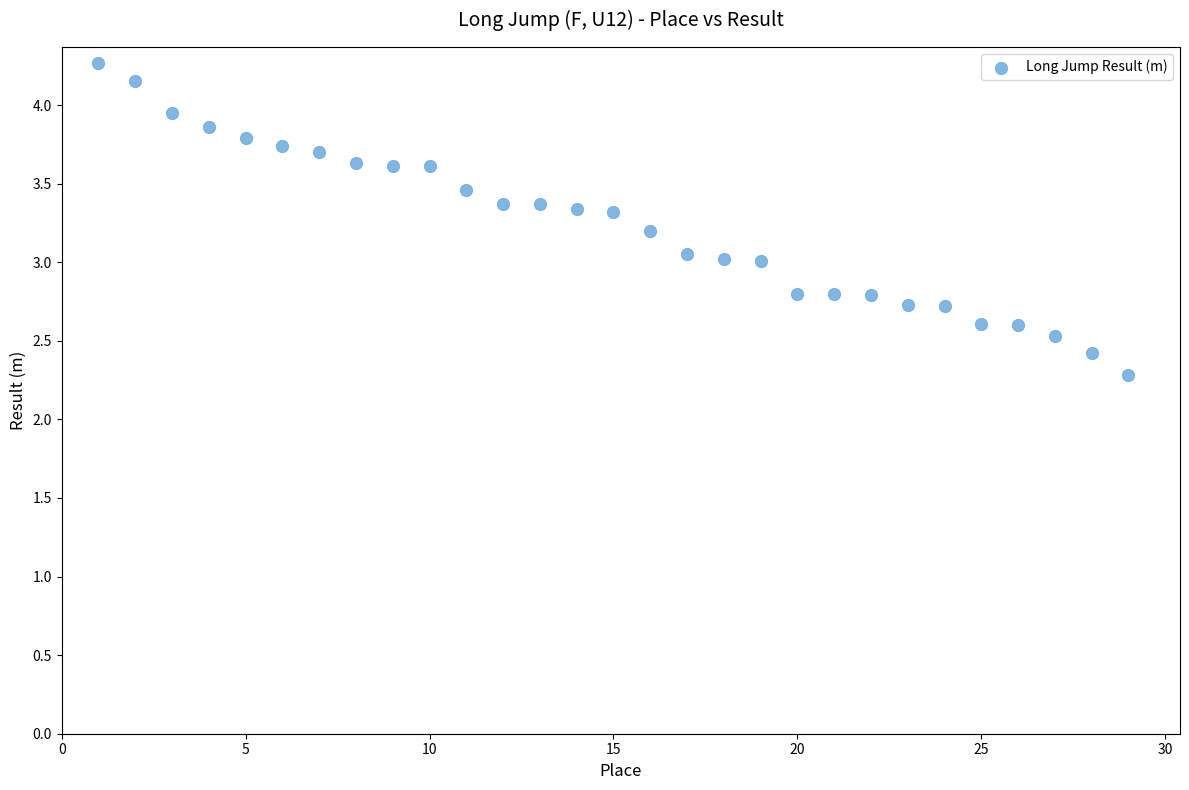

What is the range of X values (max minus min)?

28.0